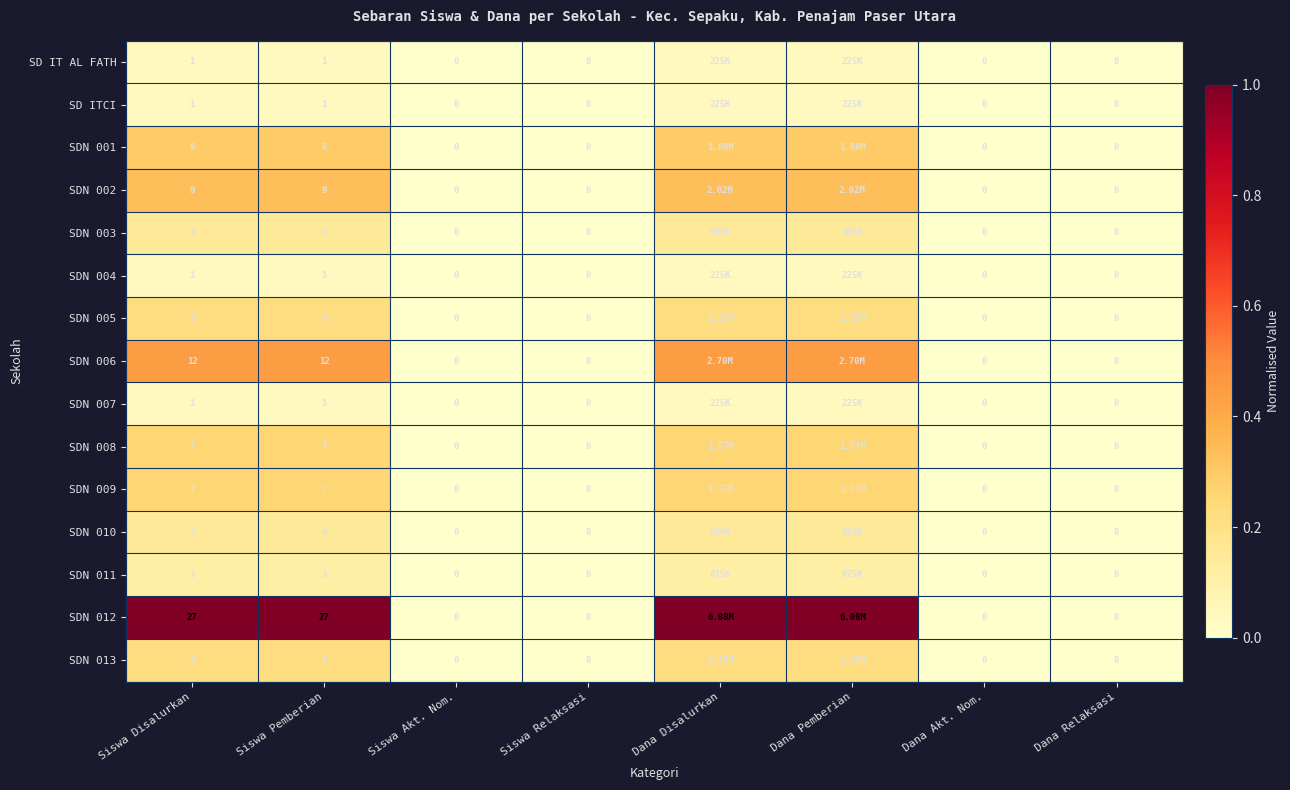

What is the difference between the maximum and minimum values in the SDN 006 series?

0.4